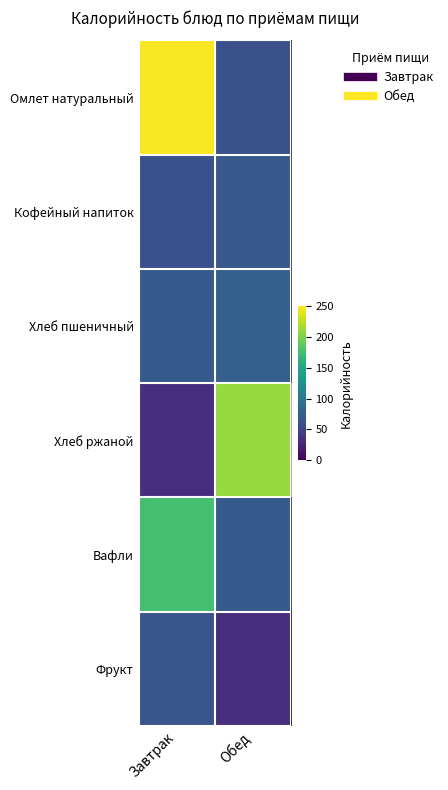

At which category does the chart reach its peak across all series?

Завтрак